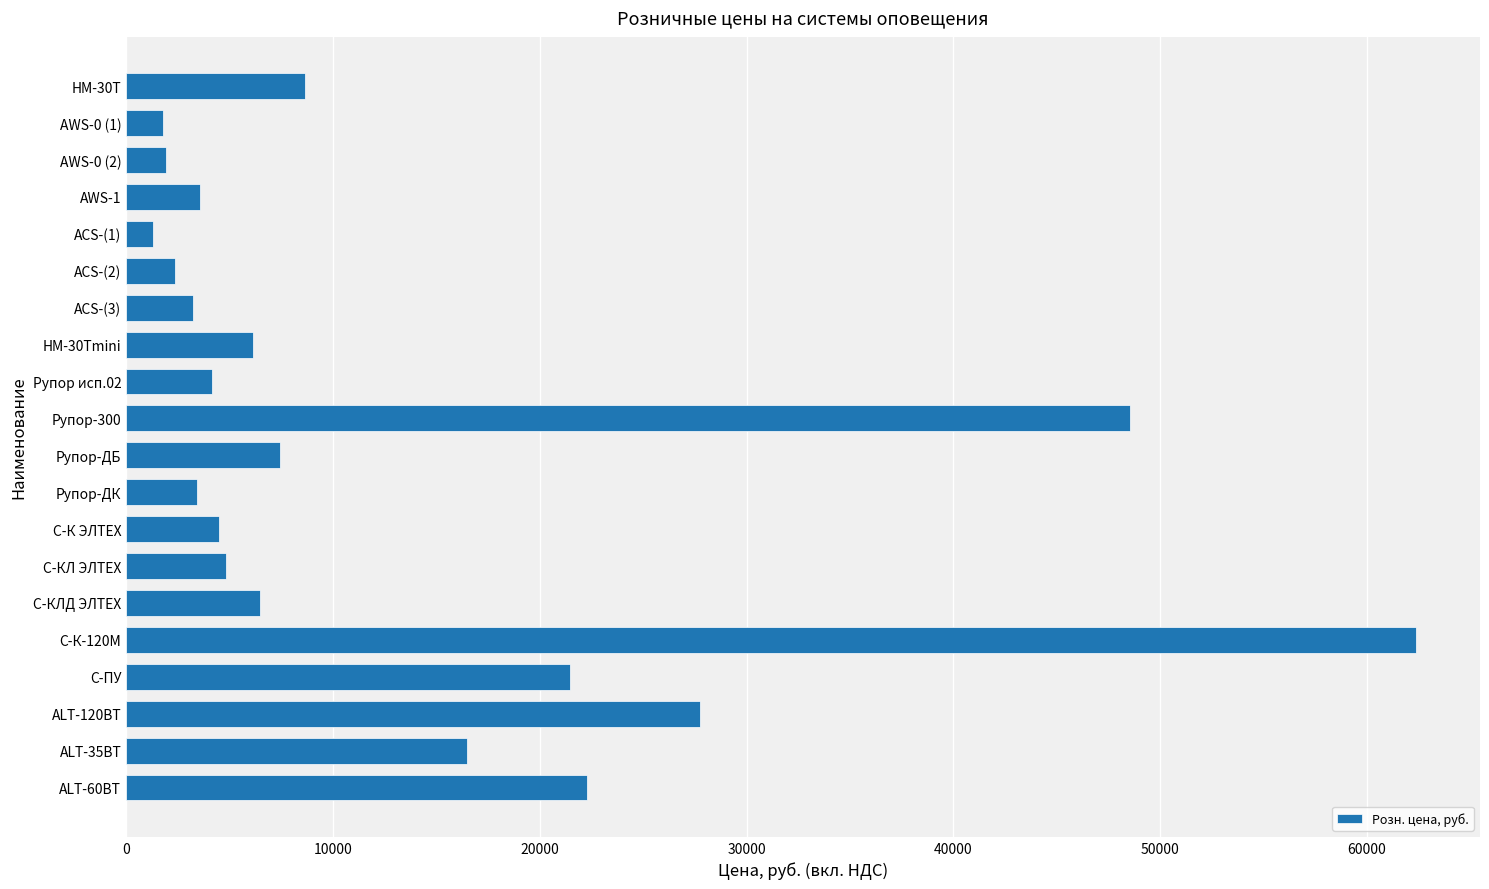

Which has a higher value, С-КЛ ЭЛТЕХ or ACS-(1)?

С-КЛ ЭЛТЕХ